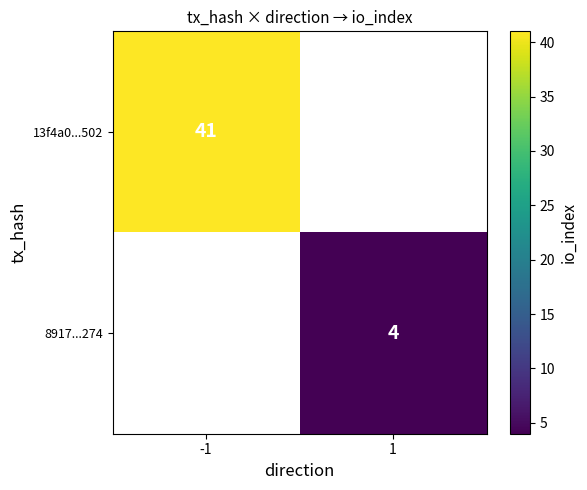

What is the greatest value displayed?

41.0